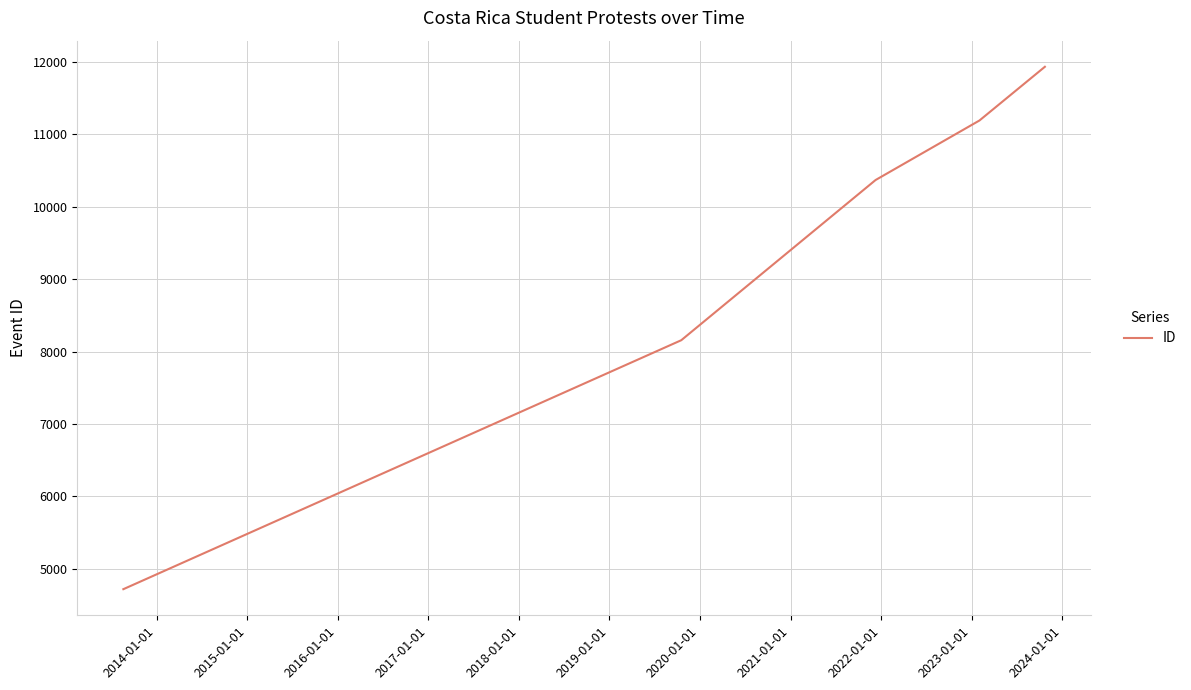

What is the average value?

9273